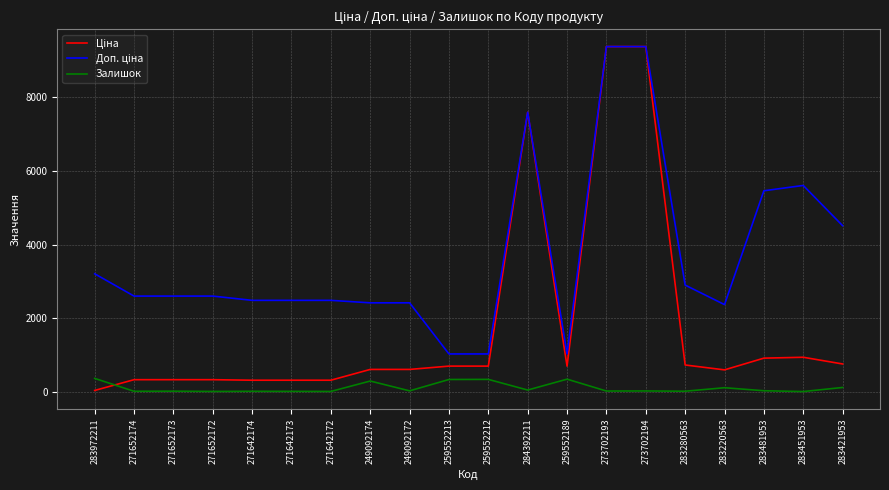

What is the highest value of the Залишок series?

360.0